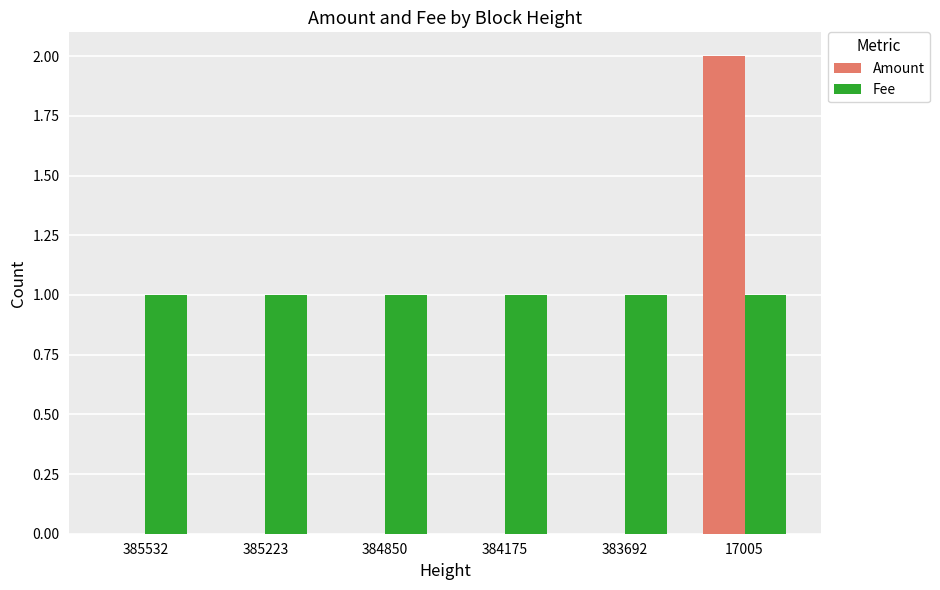

Between 384850 and 17005, which series saw the biggest shift?

Amount